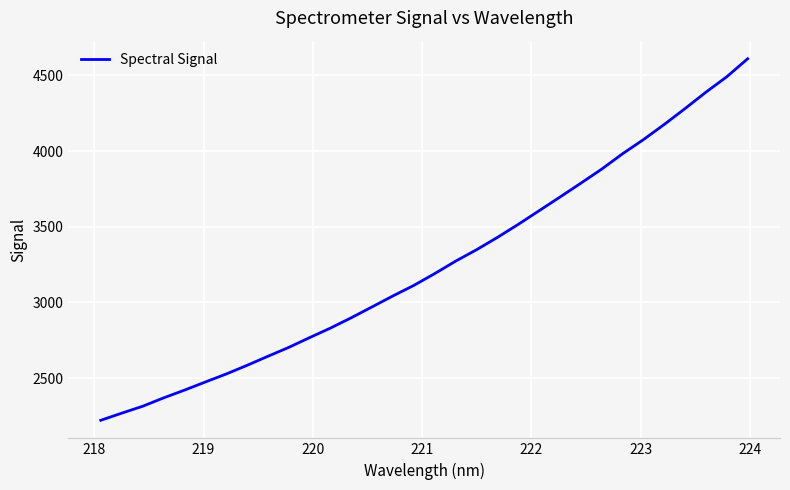

What is the maximum value shown in the chart?

4609.3